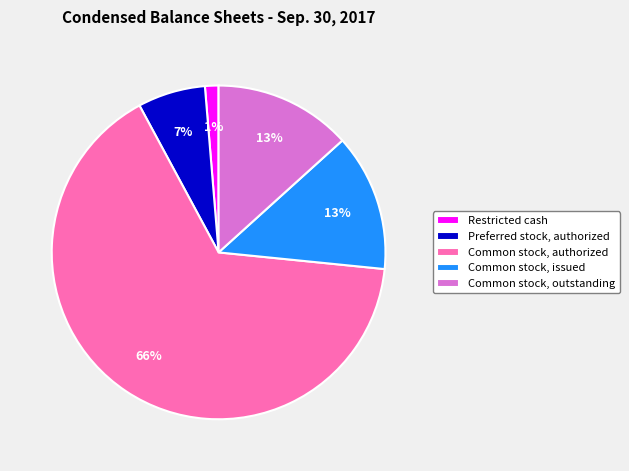

To the nearest percent, what is the average slice percentage?

20%